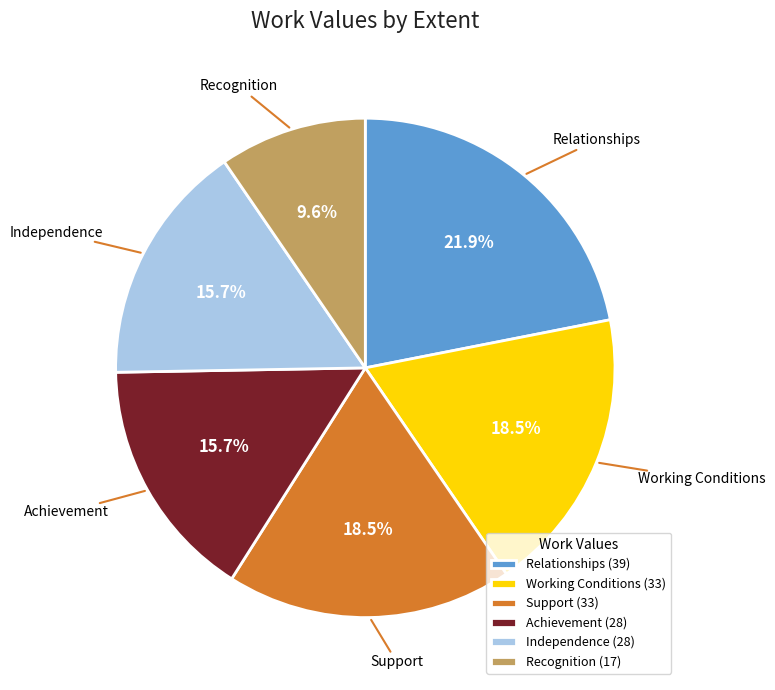

What percentage is the Achievement slice, to the nearest percent?

16%